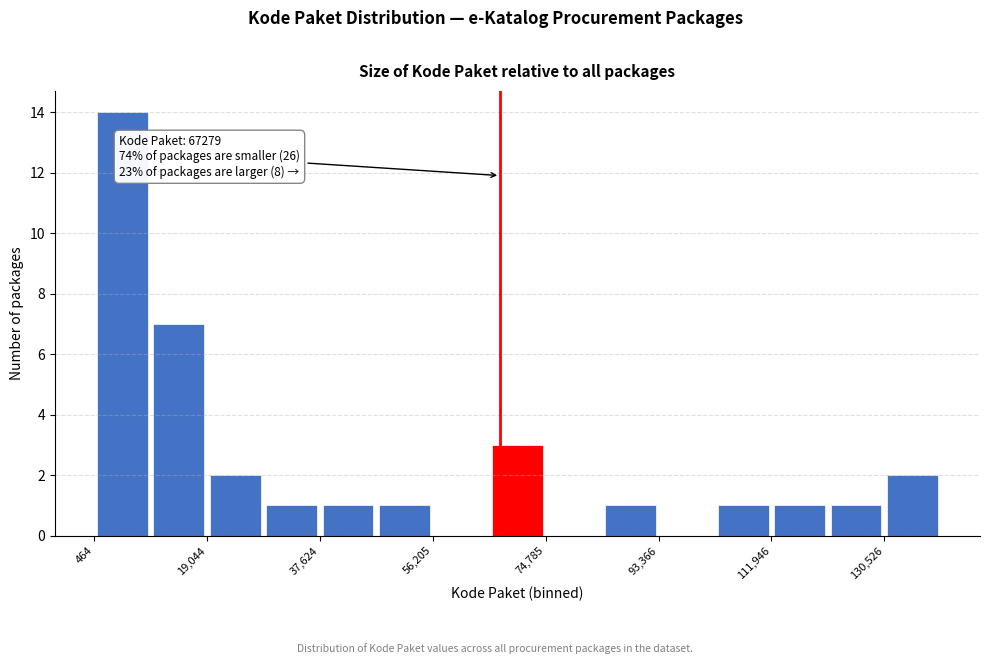

Over which range of the x-axis is the bar tallest?

0 to 10000